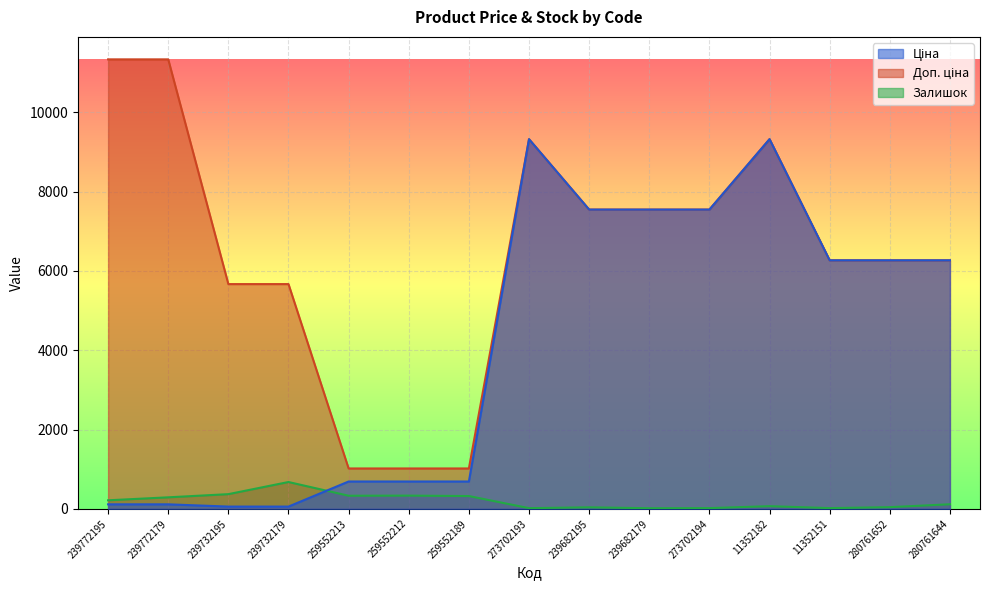

What is the difference between the maximum and minimum values in the Залишок series?

661.0